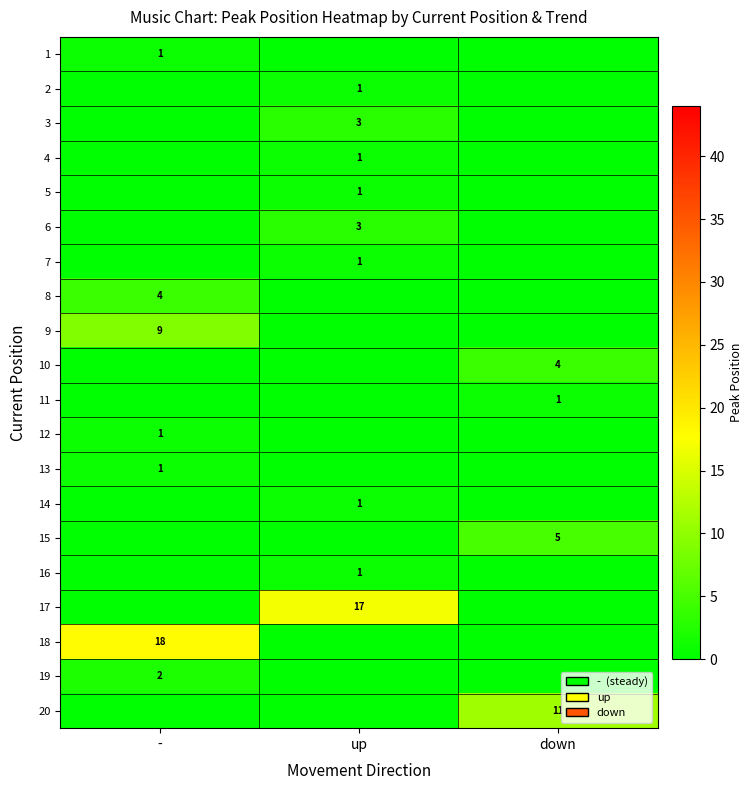

The 19 series shows 2 at -. True or false?

True